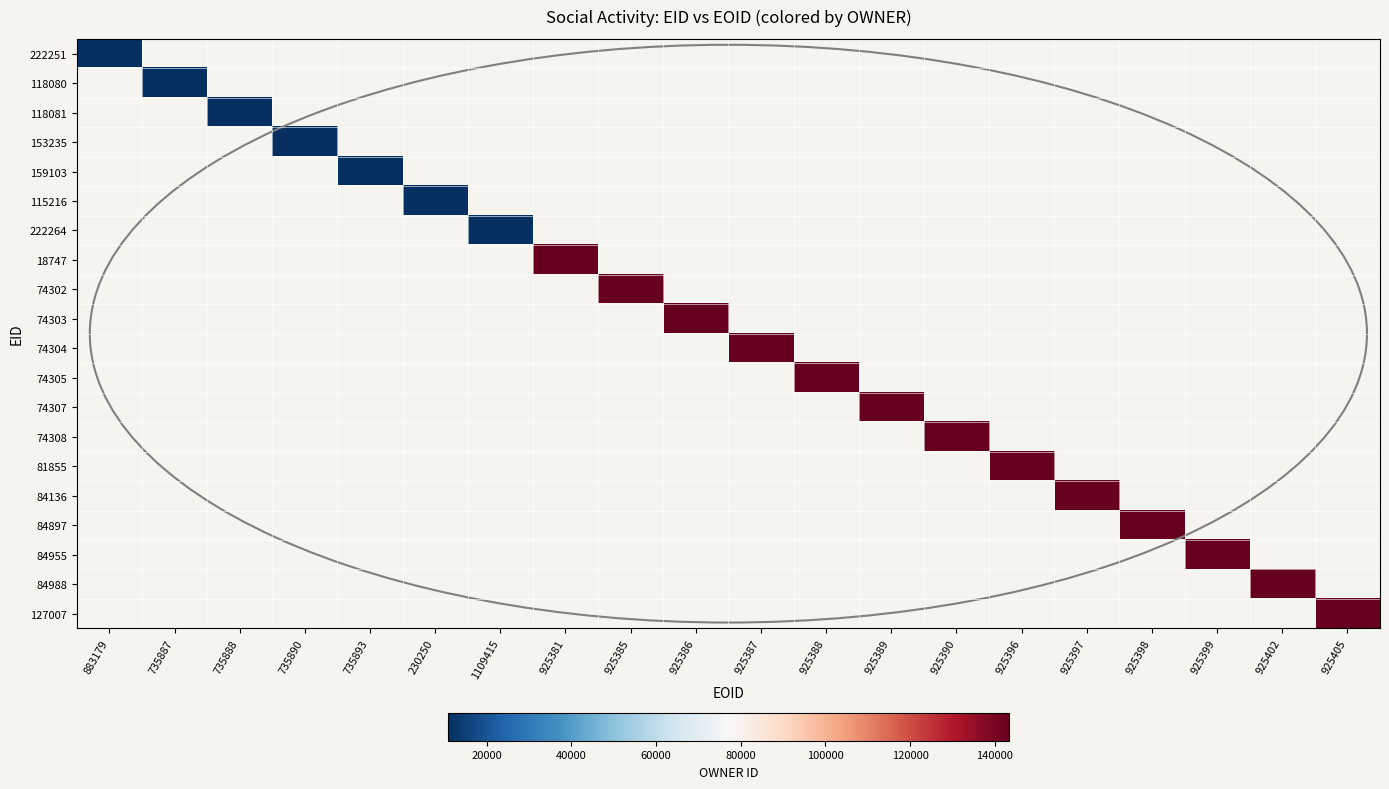

True or false: 222251 has a value of 0 at 1109415.

True